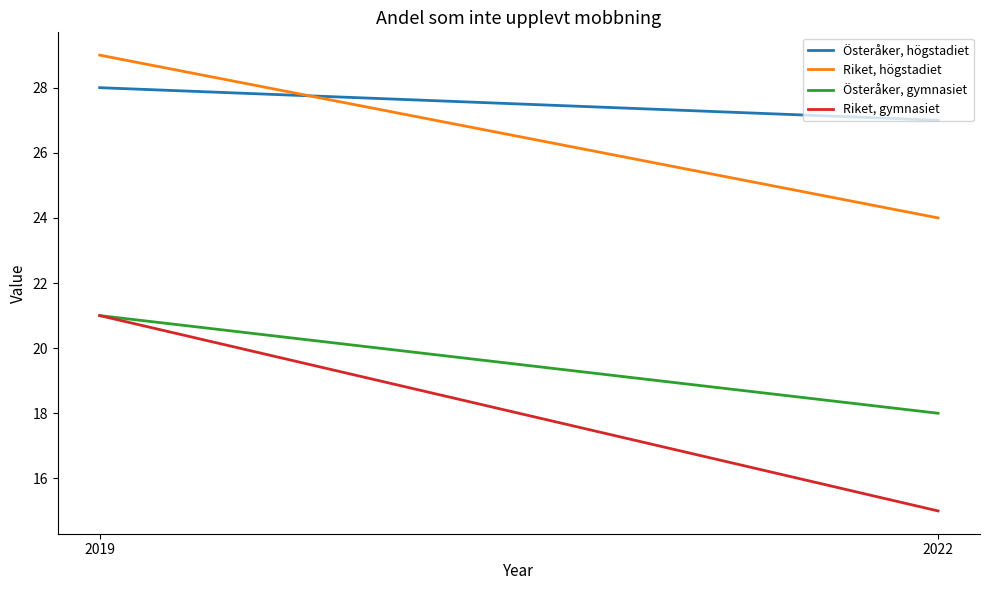

What is the lowest value of the Riket, gymnasiet series?

15